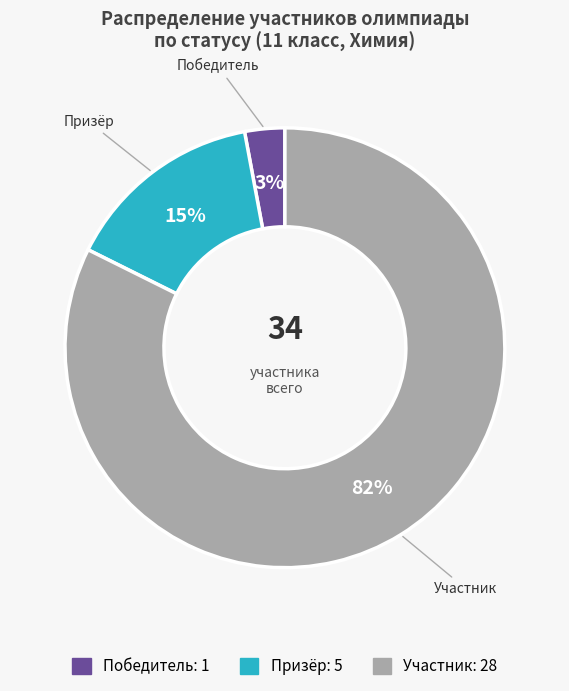

Between Победитель and Участник, which is larger?

Участник